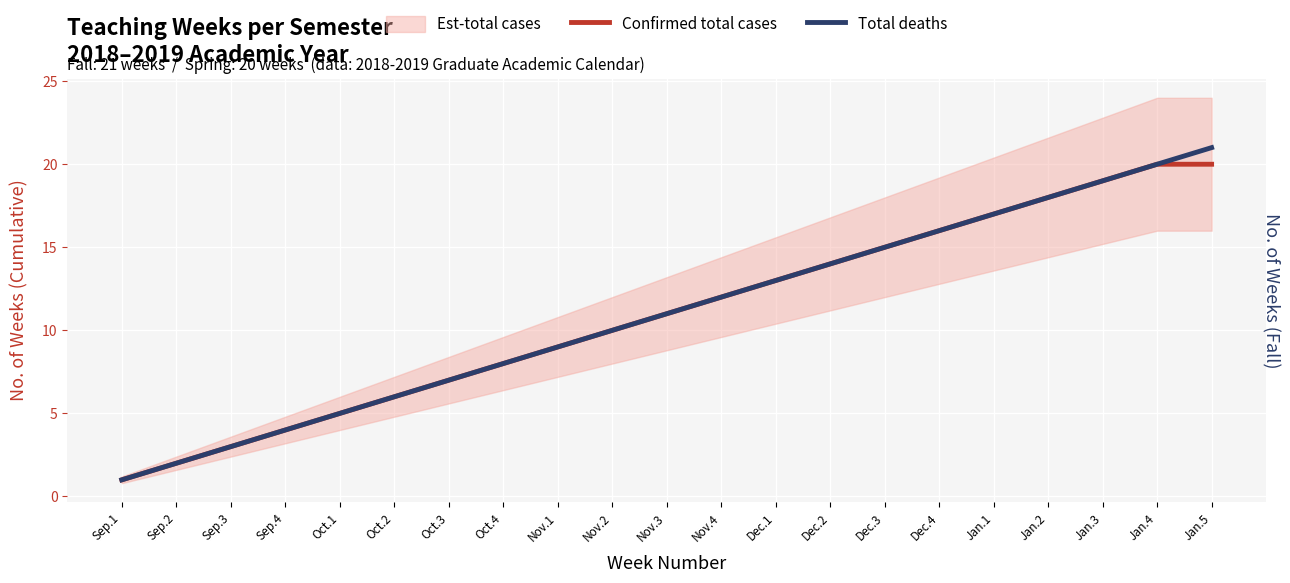

Is the value of Total deaths at Sep.4 greater than the value of Confirmed total cases at Jan.5?

No